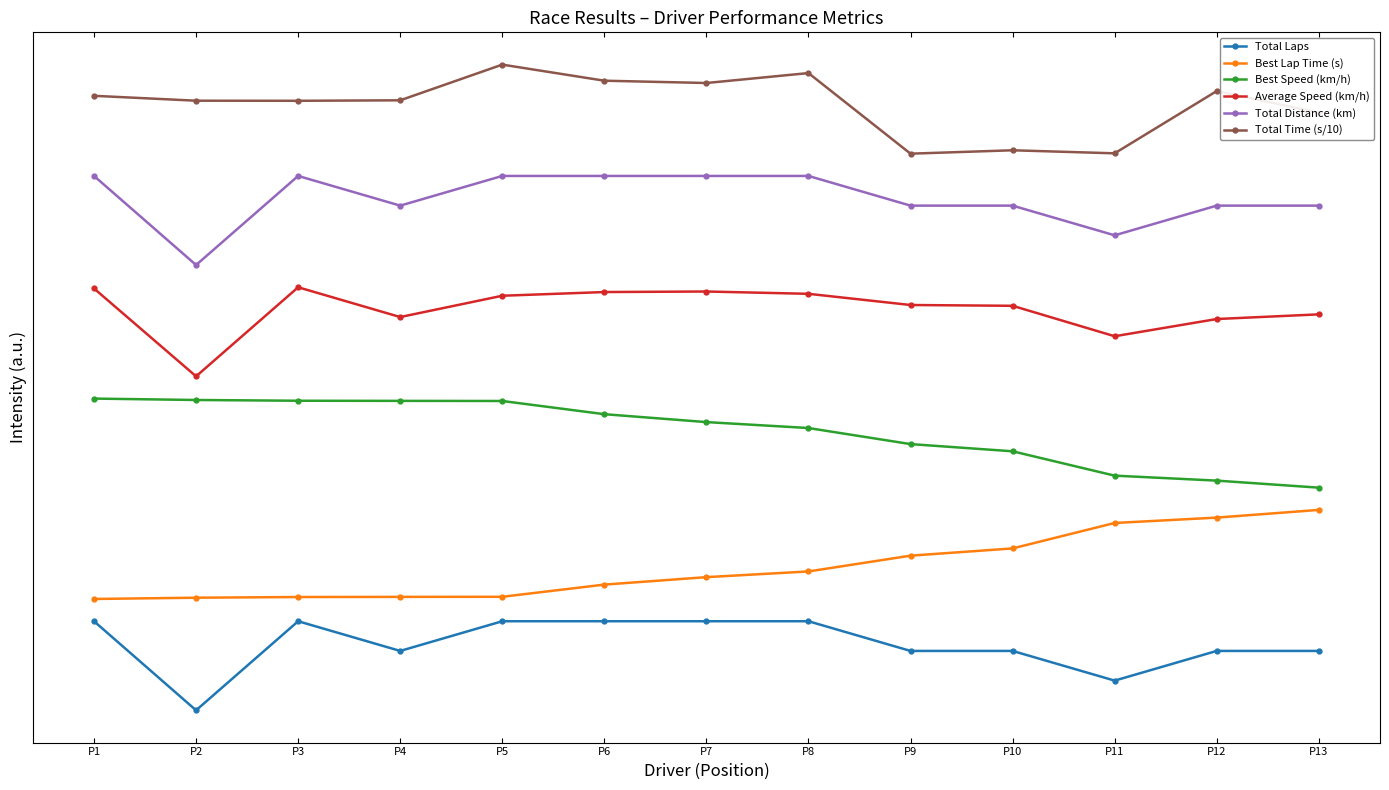

What is the difference between the Best Speed (km/h) values at P8 and P1?

4.0